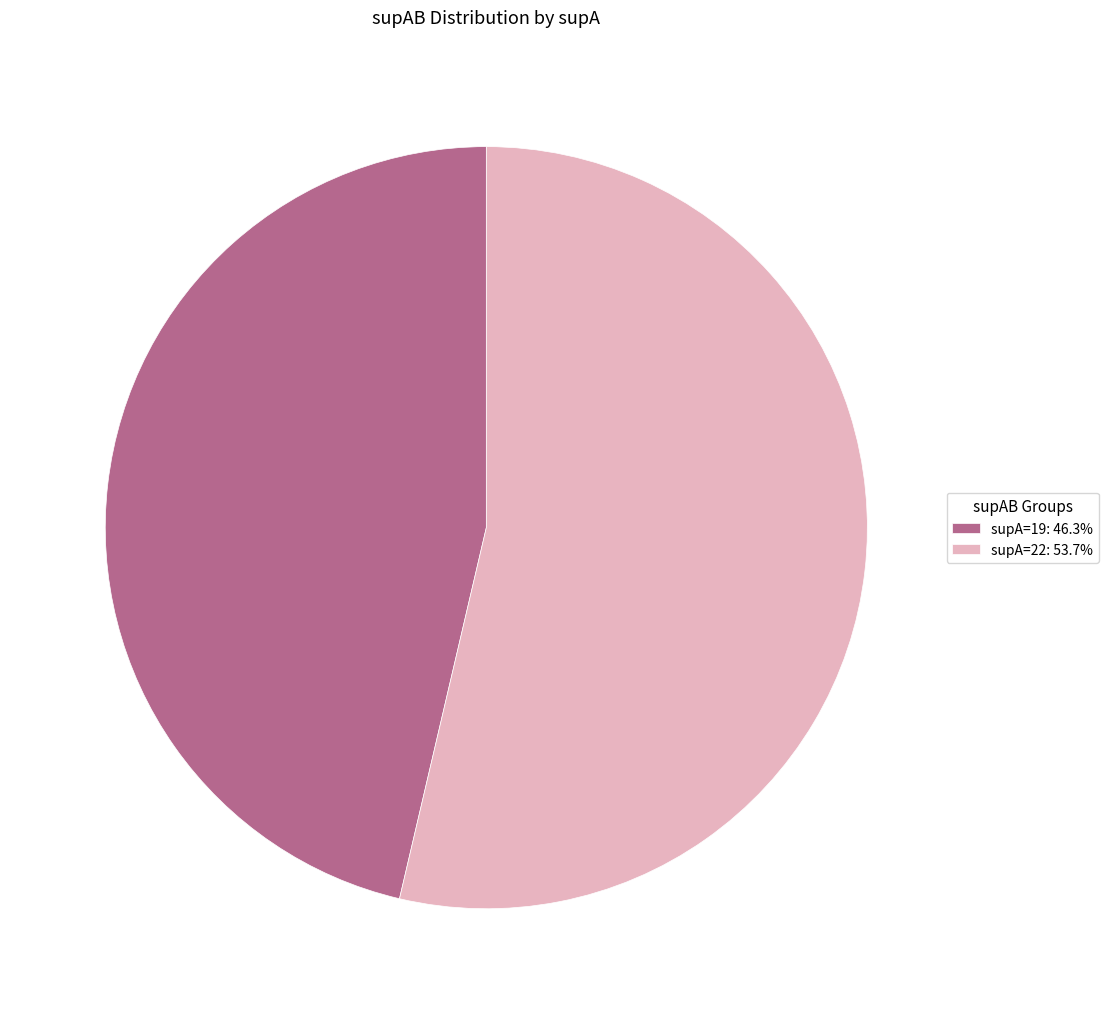

Do supA=22: 53.7% and supA=19: 46.3% together represent more than half of the pie?

Yes